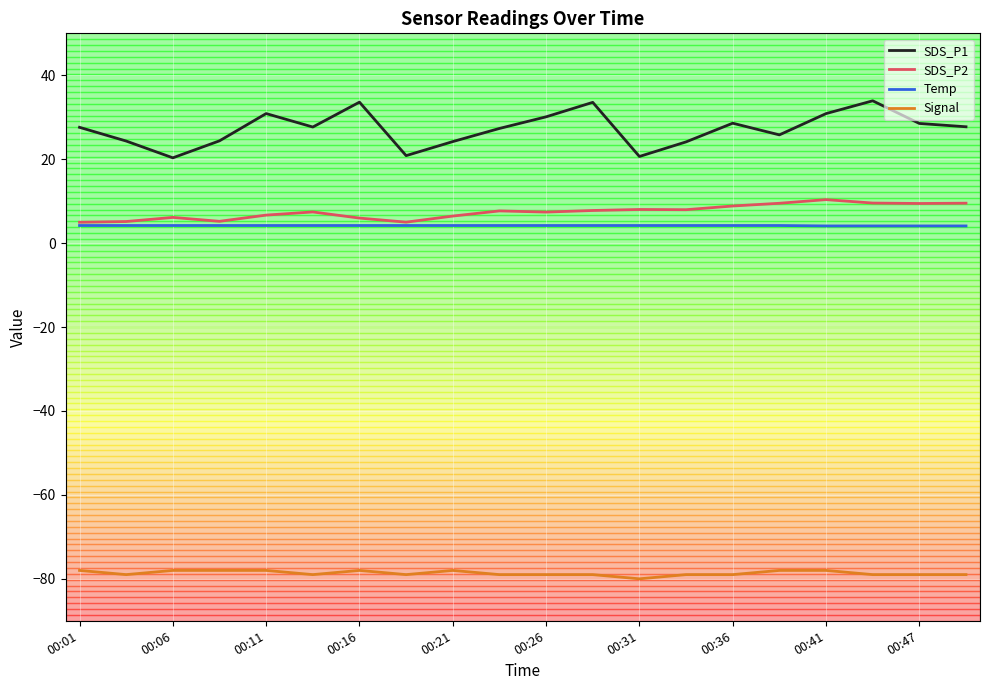

Which series has the largest range (max minus min)?

SDS_P1